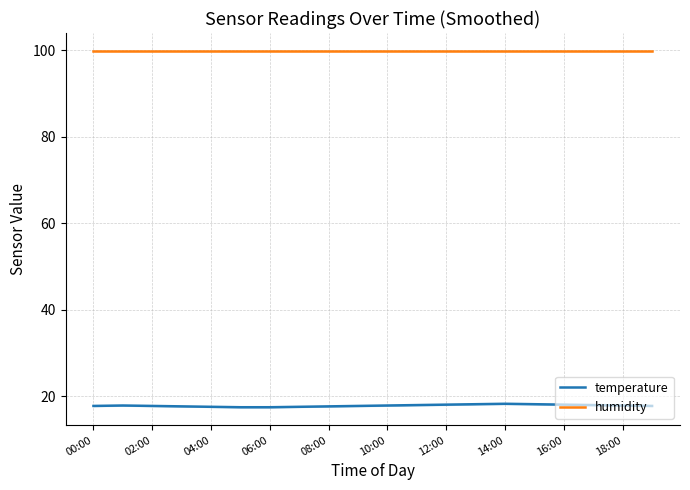

Reading left to right, what are all the values shown in this chart?

temperature: 17.8	17.9	17.8	17.7	17.6	17.5	17.5	17.6	17.7	17.8	17.9	18.0	18.1	18.2	18.3	18.2	18.1	18.0	17.9	17.8
humidity: 99.9	99.9	99.9	99.9	99.9	99.9	99.9	99.9	99.9	99.9	99.9	99.9	99.9	99.9	99.9	99.9	99.9	99.9	99.9	99.9